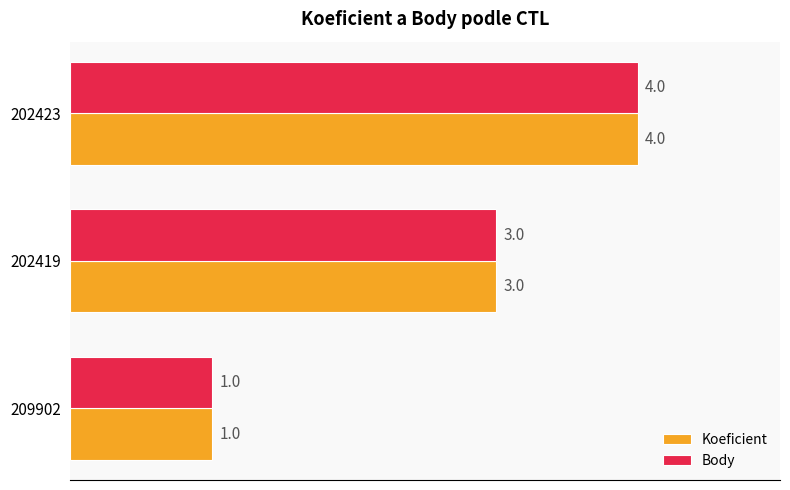

List the labels in order of Koeficient value, largest first.

202423, 202419, 209902